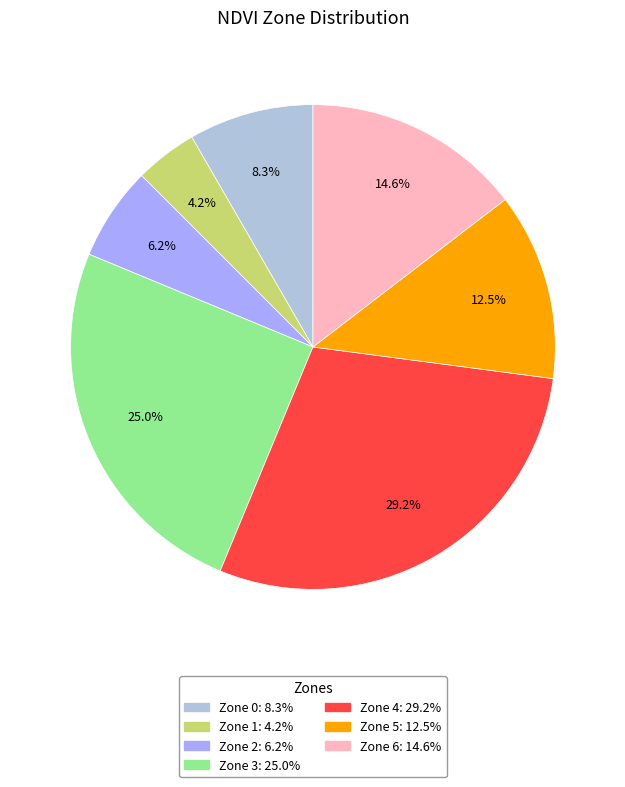

Does any single category account for the majority?

No